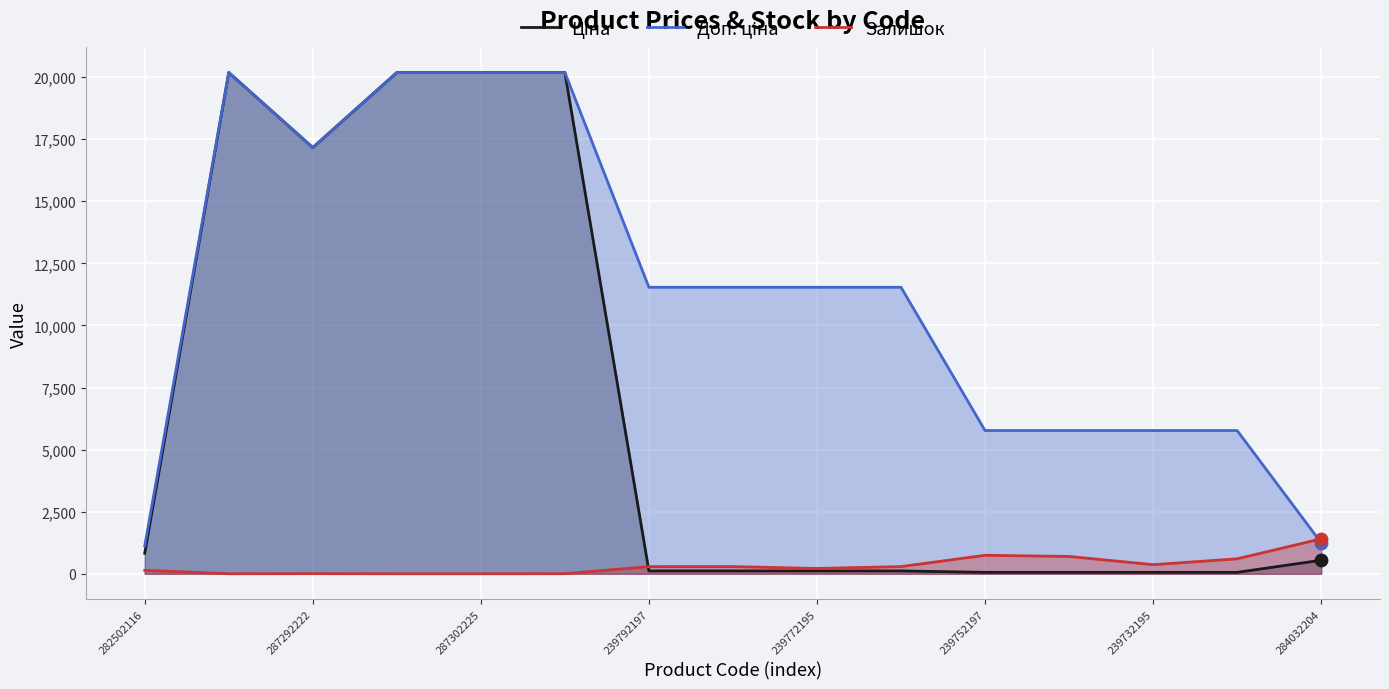

What are all the series names shown in the legend?

Ціна, Доп. ціна, Залишок